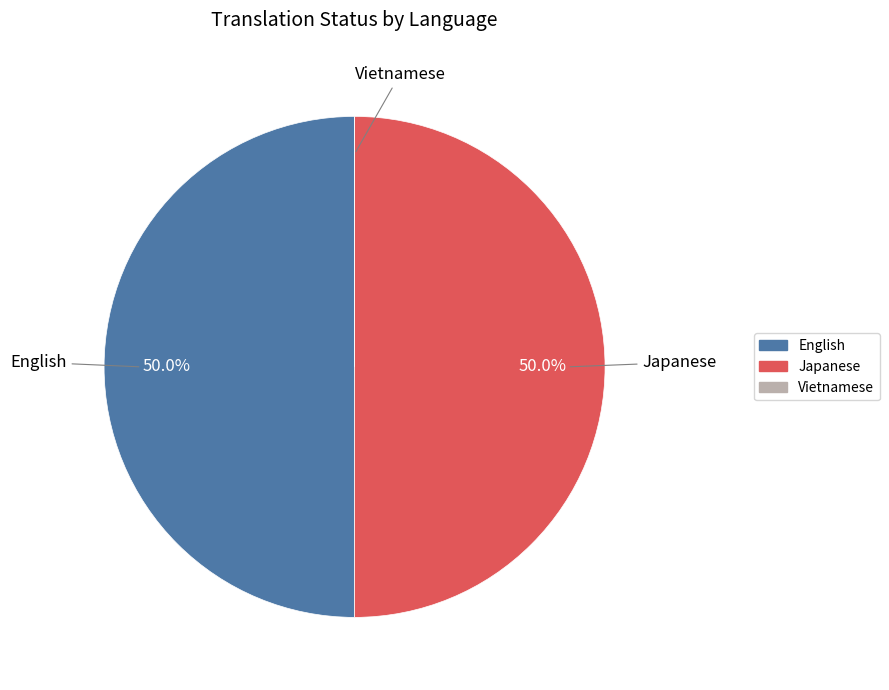

To the nearest percent, what percentage of the pie is English?

50%